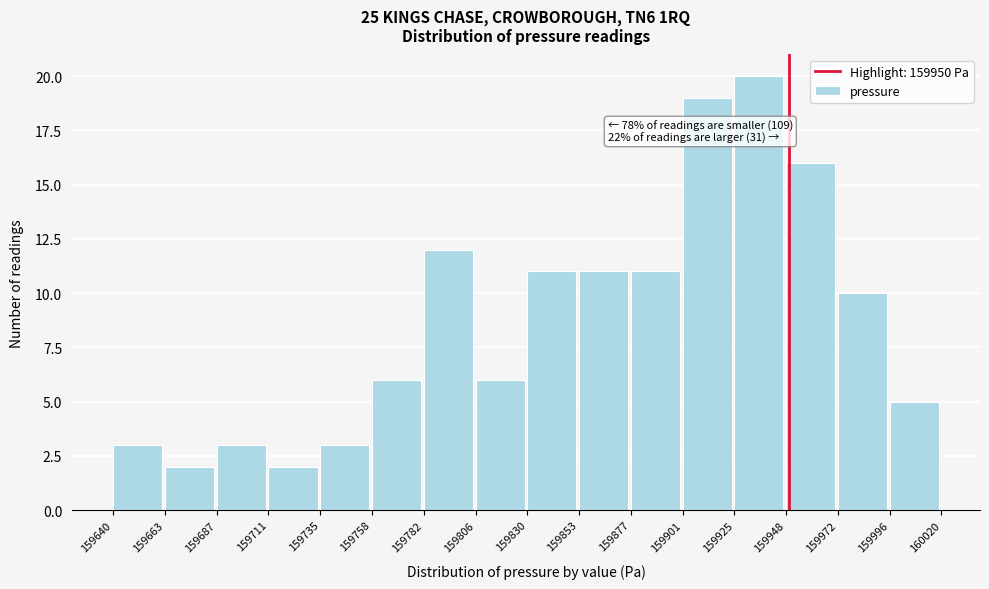

Which range on the x-axis has the tallest bar?

159925 to 159948